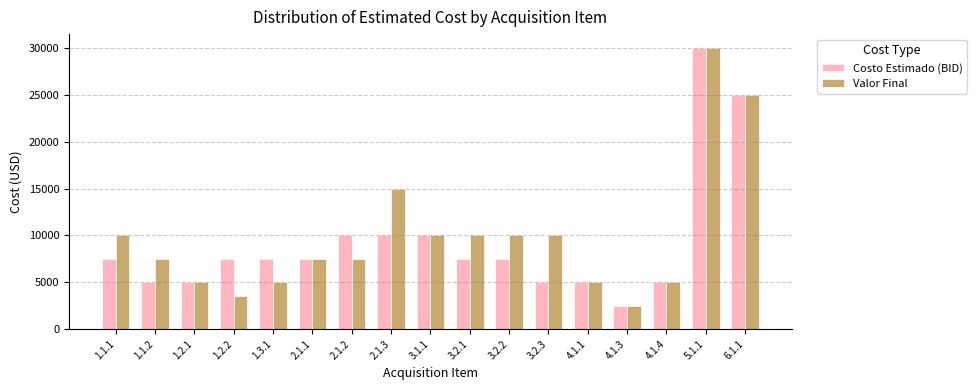

Between 1.1.1 and 4.1.3, which series saw the biggest shift?

Valor Final